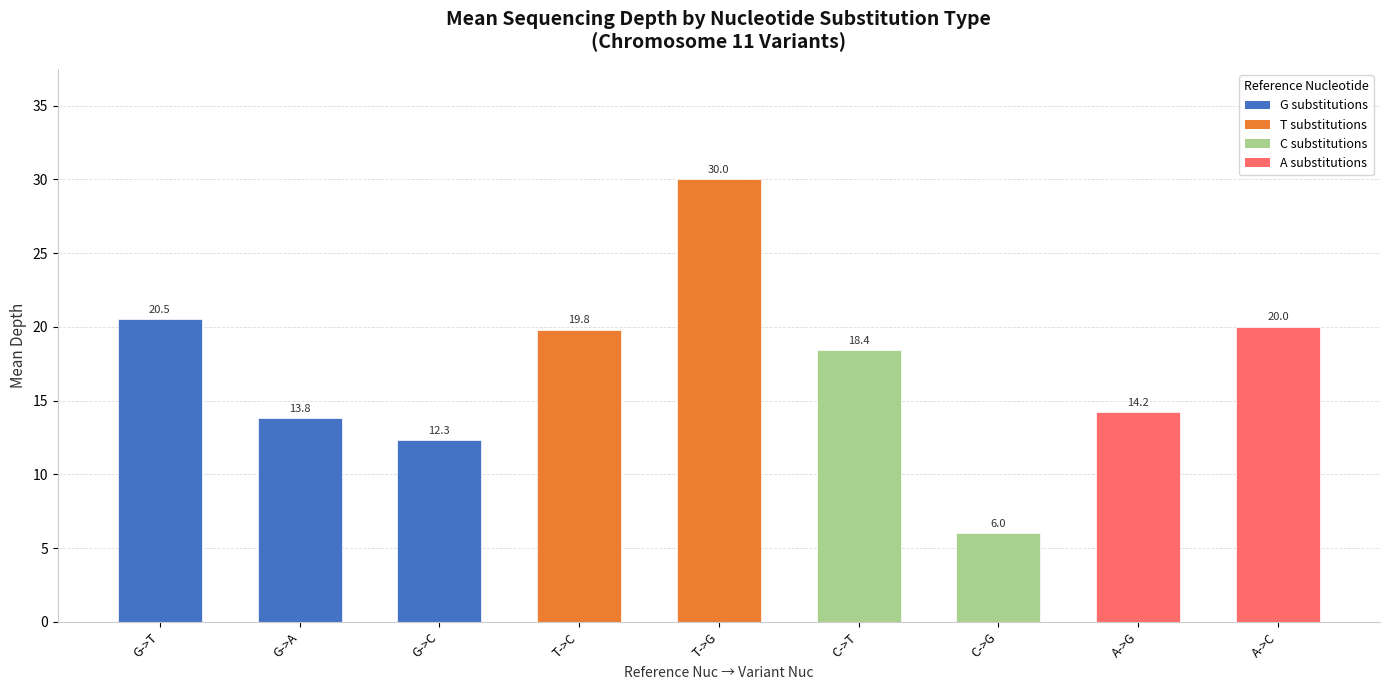

Read the value at C->T.

18.4